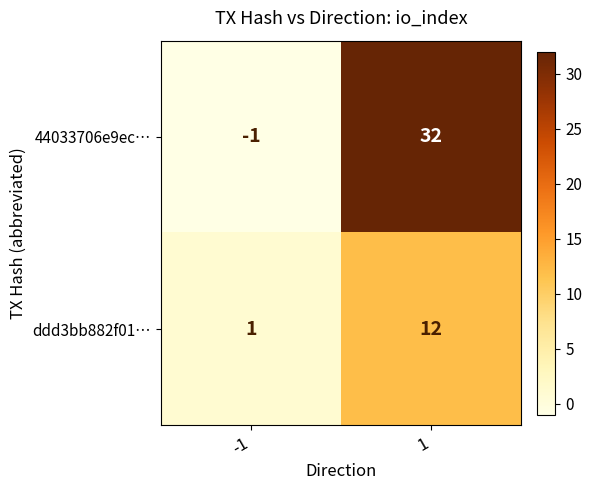

Which category has the highest value across all series?

1